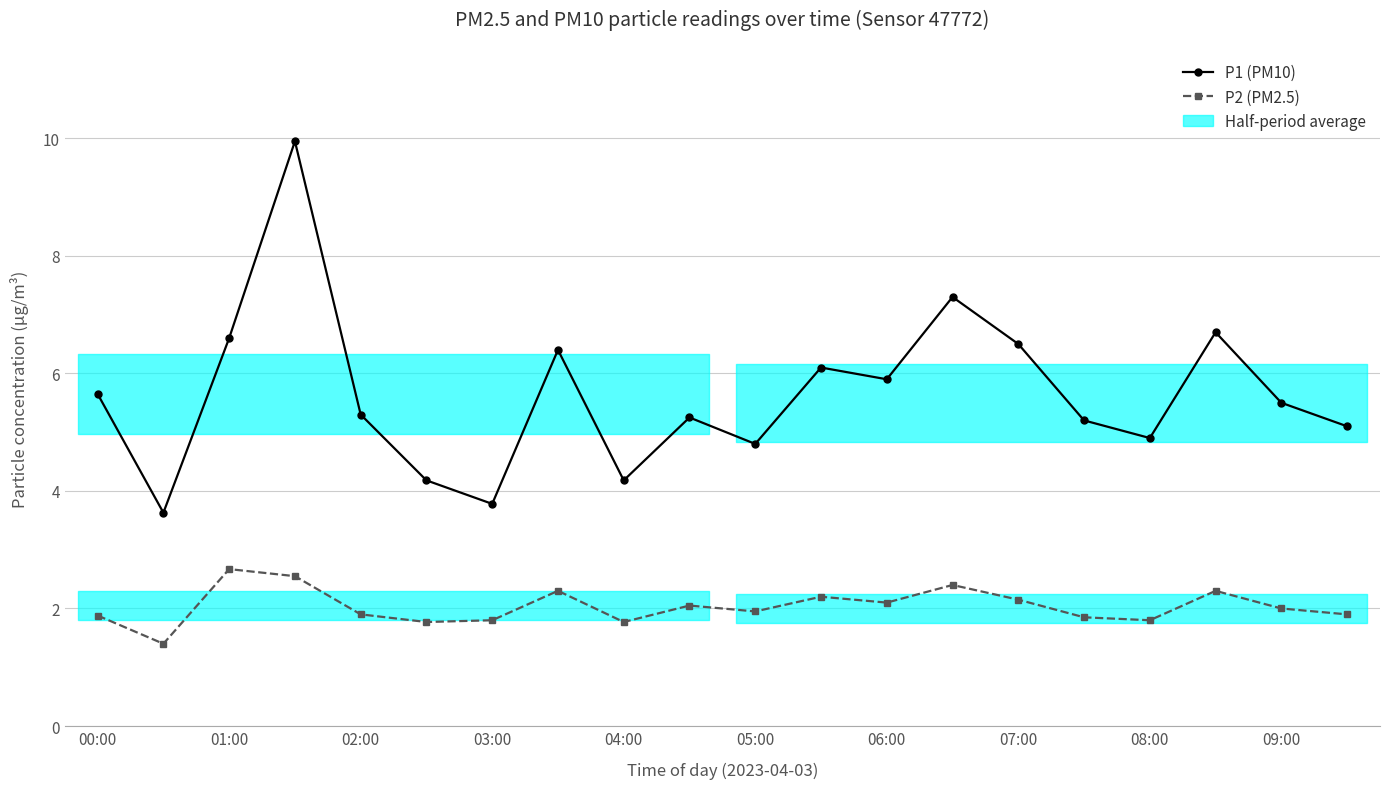

Which series has the widest spread of values?

P1 (PM10)